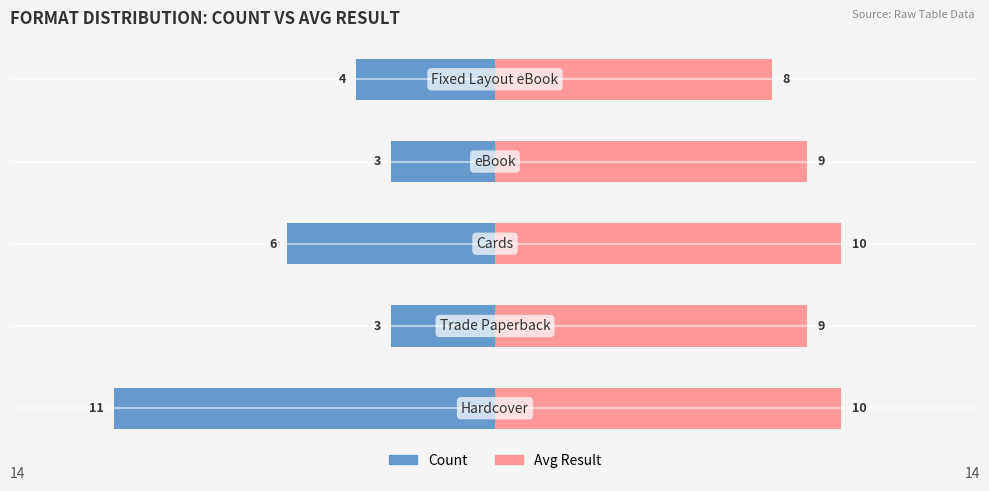

Reading left to right, transcribe all the data shown in this chart.

Count: 0=-11	1=-3	2=-6	3=-3	4=-4
Avg Result: 0=10	1=9	2=10	3=9	4=8